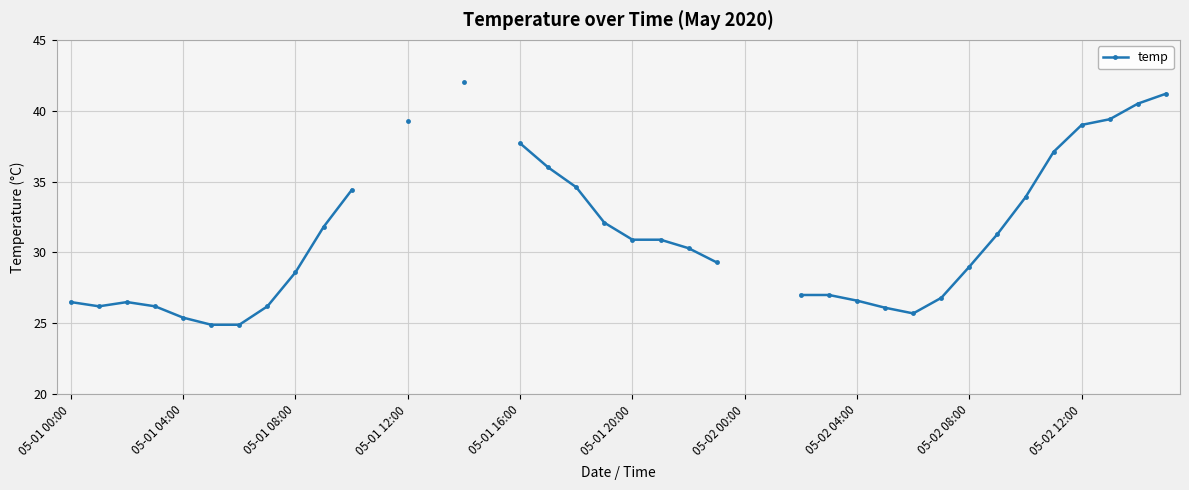

Is it true that the value at 27 is 43.9?

False